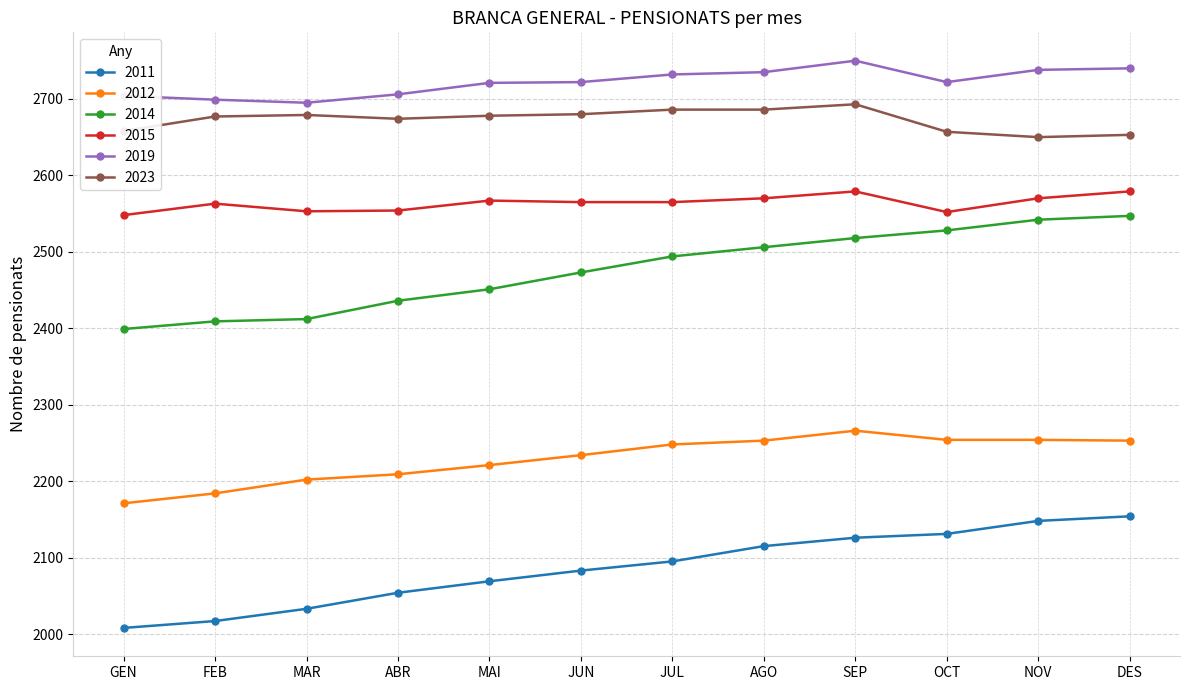

How many series are shown in this chart?

6